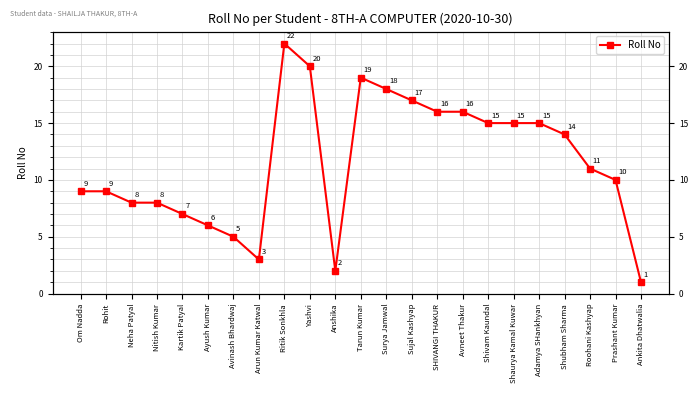

Does the chart have visible grid lines?

Yes